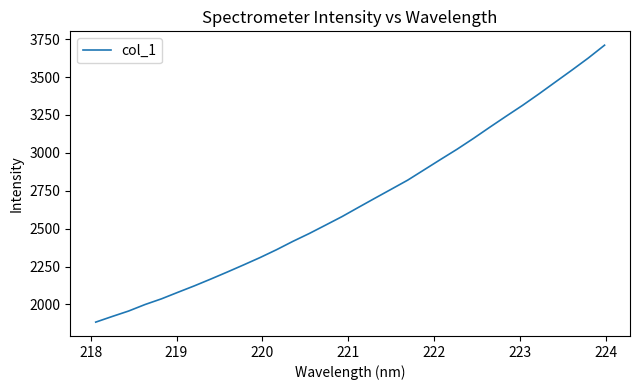

What is the greatest value displayed?

3709.8